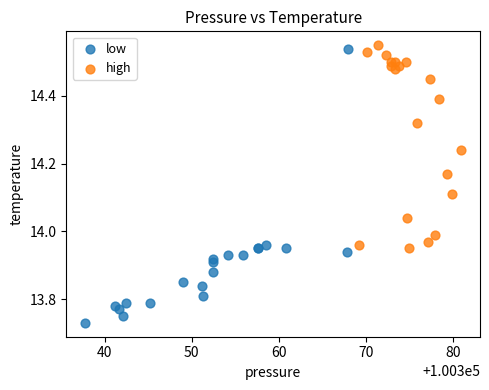

Which series contains the lowest Y value?

low